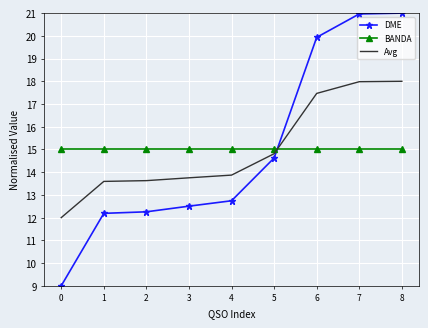

What is the minimum value for Avg?

12.0